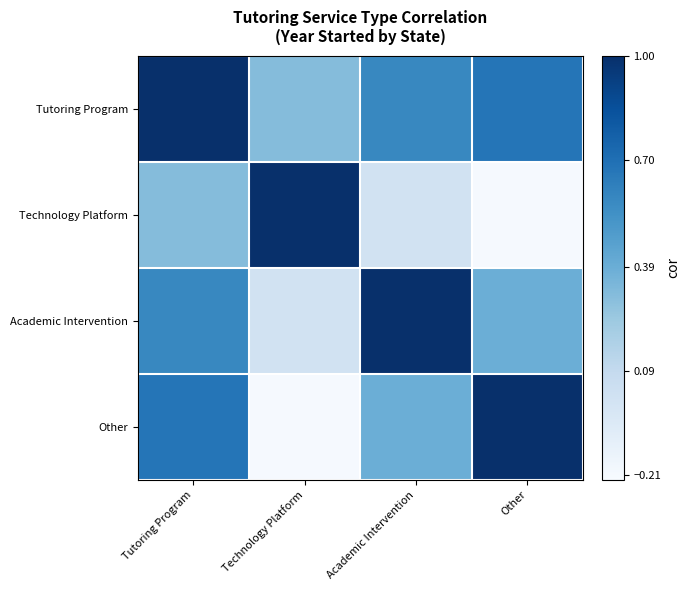

Reading right to left, what are all the values shown in this chart?

Tutoring Program: Other=0.7	Academic Intervention=0.6	Technology Platform=0.3	Tutoring Program=1.0
Technology Platform: Other=-0.2	Academic Intervention=0.0	Technology Platform=1.0	Tutoring Program=0.3
Academic Intervention: Other=0.4	Academic Intervention=1.0	Technology Platform=0.0	Tutoring Program=0.6
Other: Other=1.0	Academic Intervention=0.4	Technology Platform=-0.2	Tutoring Program=0.7